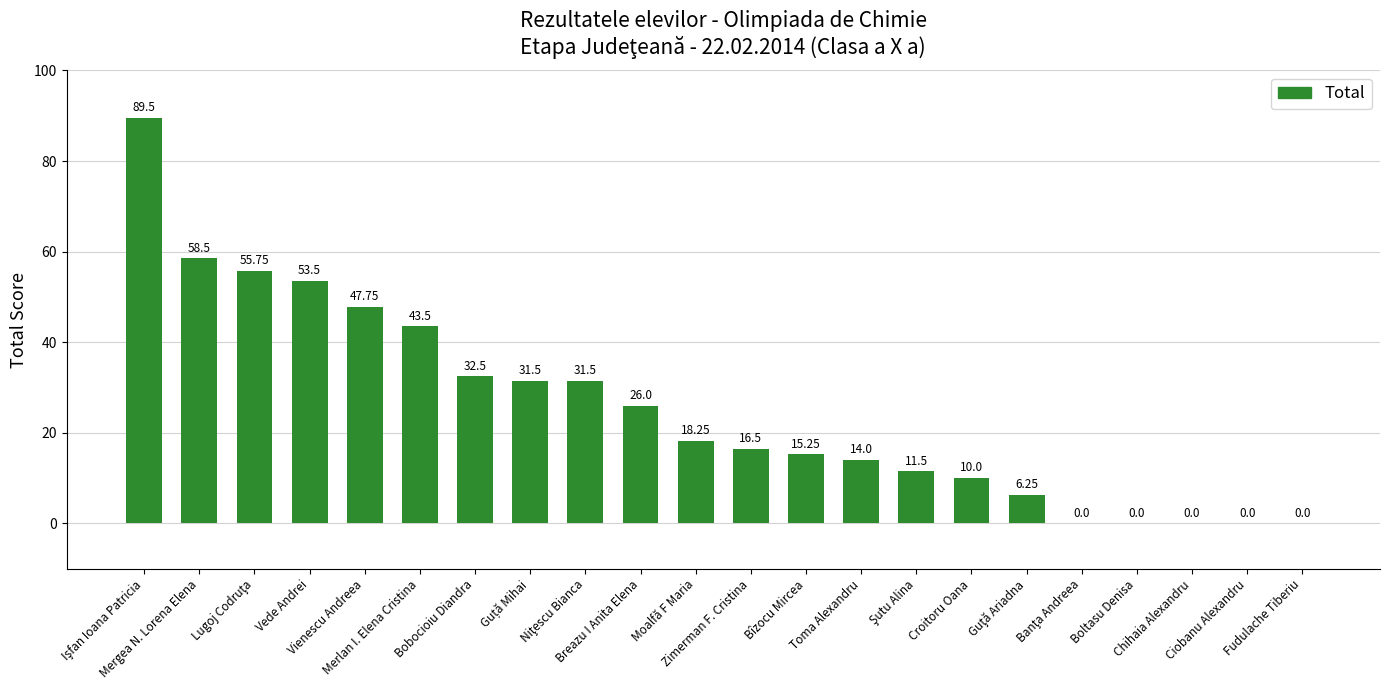

List the labels in order of value, smallest first.

Banţa Andreea, Boltasu Denisa, Chihaia Alexandru, Ciobanu Alexandru, Fudulache Tiberiu, Guţă Ariadna, Croitoru Oana, Şutu Alina, Toma Alexandru, Bîzocu Mircea, Zimerman F. Cristina, Moalfă F Maria, Breazu I Anita Elena, Guță Mihai, Niţescu Bianca, Bobocioiu Diandra, Merlan I. Elena Cristina, Vienescu Andreea, Vede Andrei, Lugoj Codruţa, Mergea N. Lorena Elena, Işfan Ioana Patricia